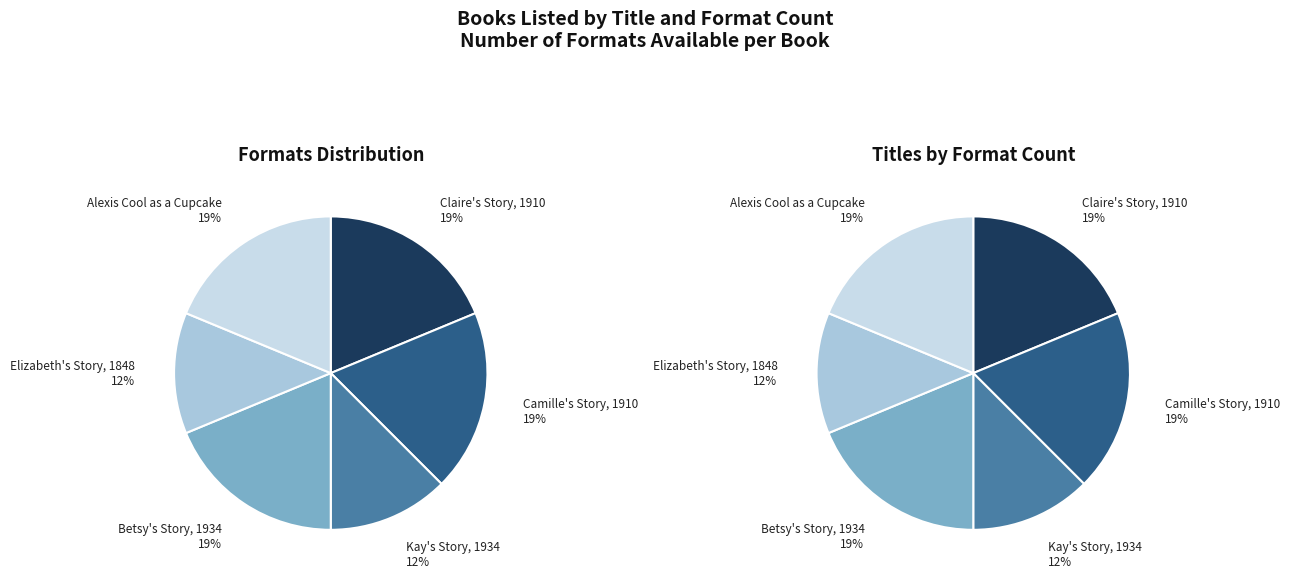

Between Alexis Cool as a Cupcake and Kay's Story, 1934, which is larger?

Alexis Cool as a Cupcake